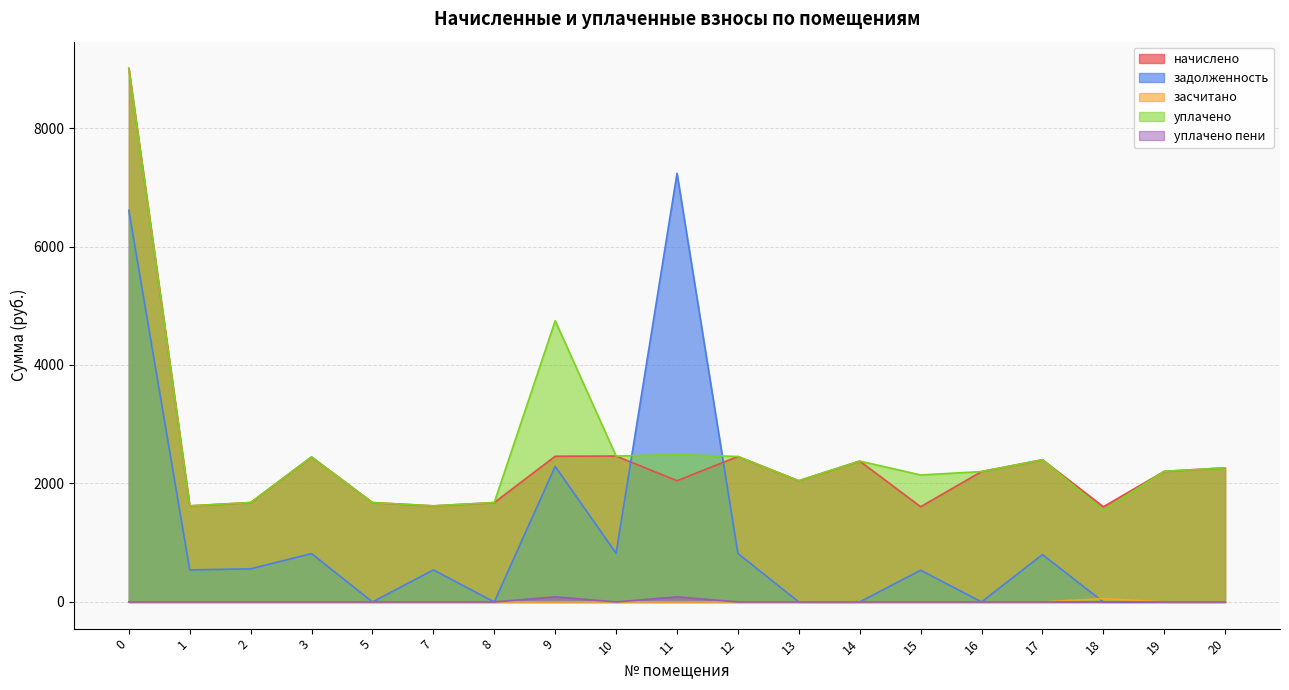

Is it true that задолженность equals 559.2 at 2?

True